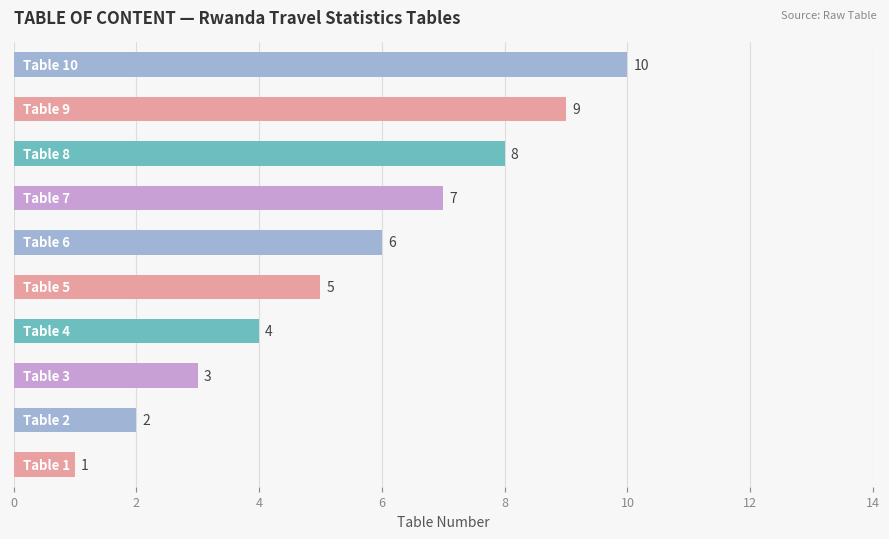

What is the difference between the second highest and minimum values?

8